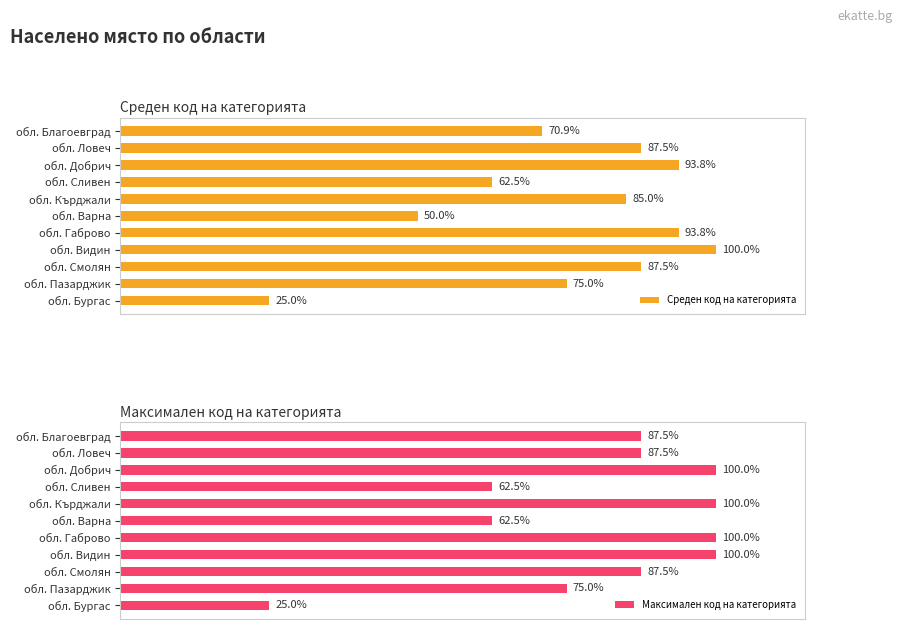

Between обл. Пазарджик and обл. Видин, which is larger?

обл. Видин